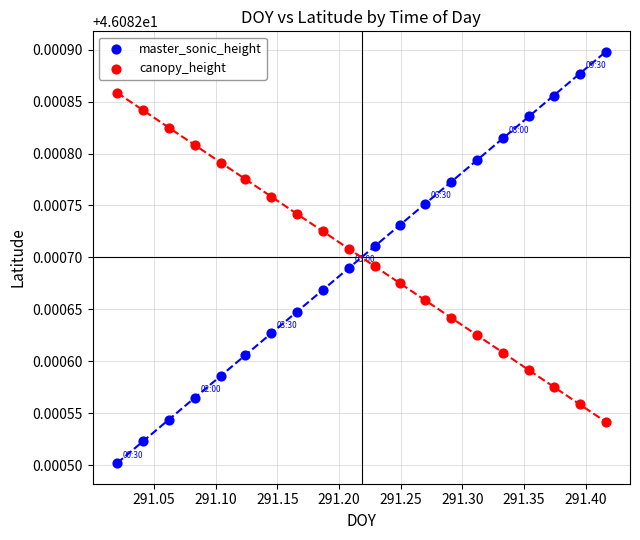

Which series has the widest spread of Y values?

master_sonic_height